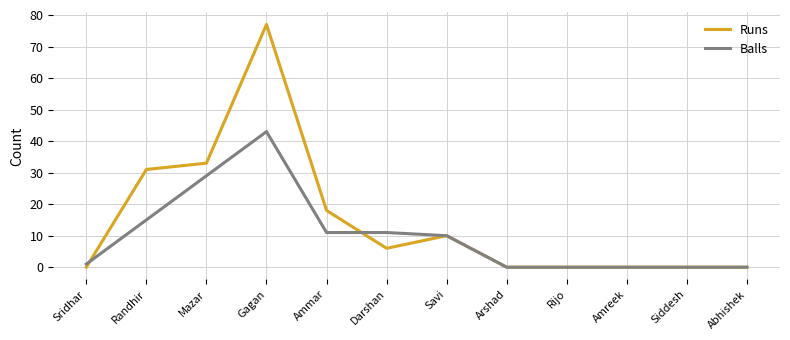

What are all the series names shown in the legend?

Runs, Balls